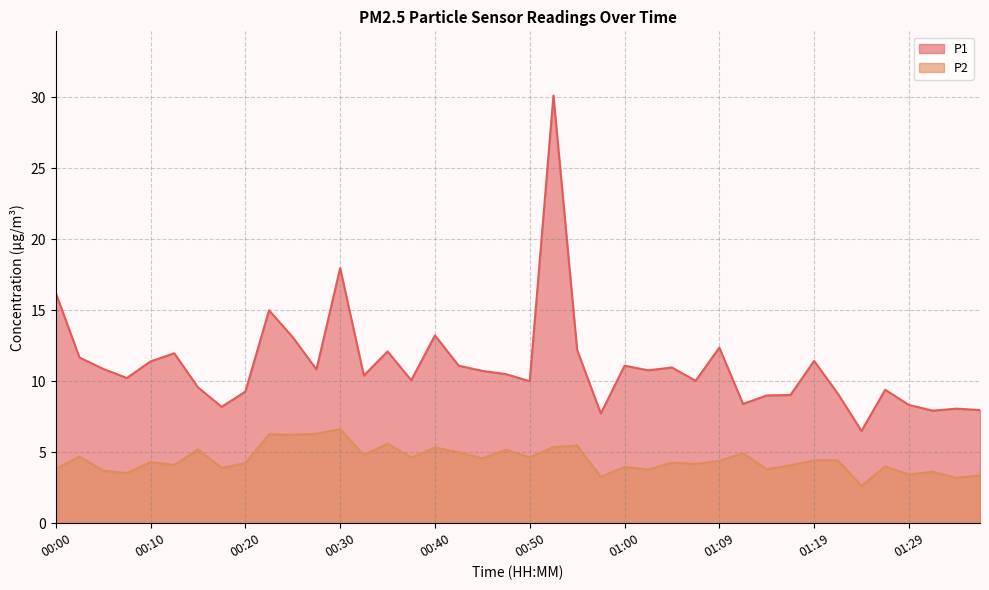

How many interior local peaks does the P2 series have?

14